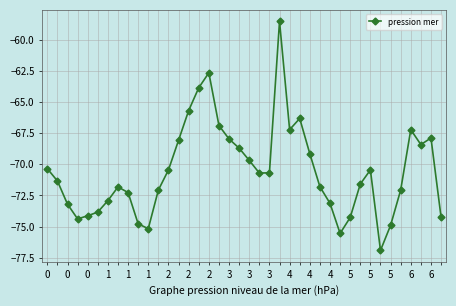

True or false: there are more than 0 points higher than both neighbors.

True